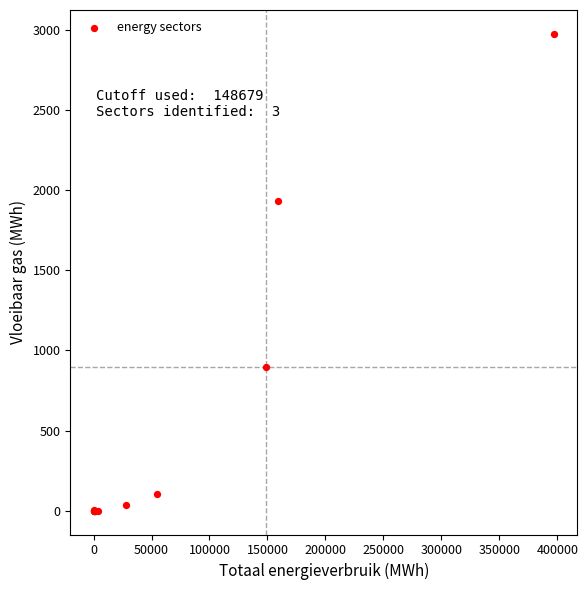

What Y value in the scatter plot is closest to 1488?

1932.1